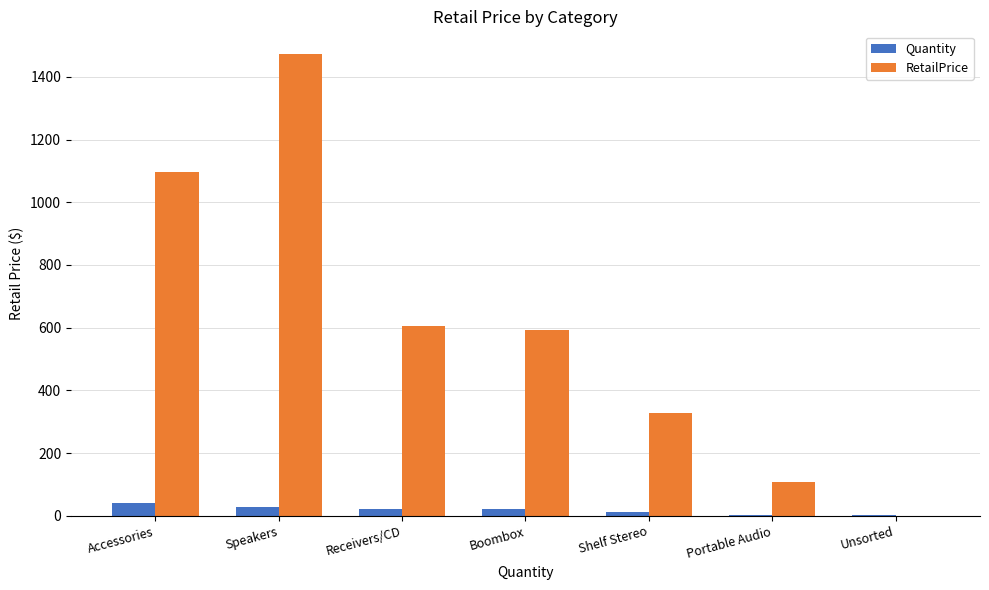

True or false: RetailPrice has a value of 107.6 at Portable Audio.

True